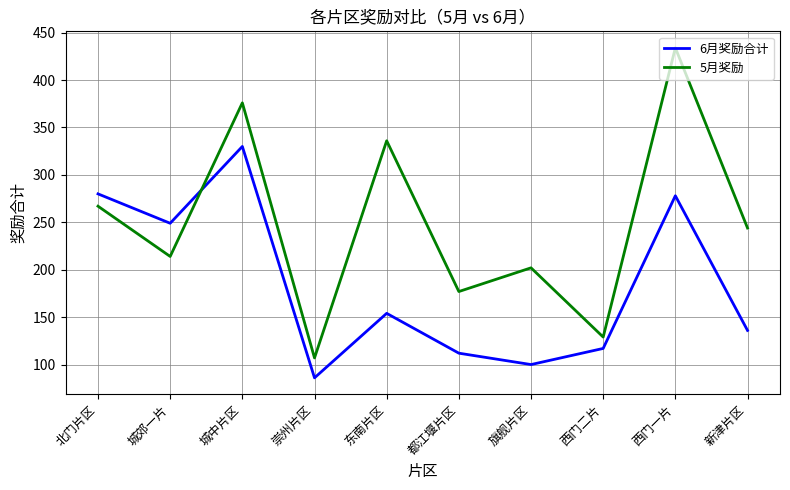

What is the difference between the 5月奖励 values at 新津片区 and 东南片区?

92